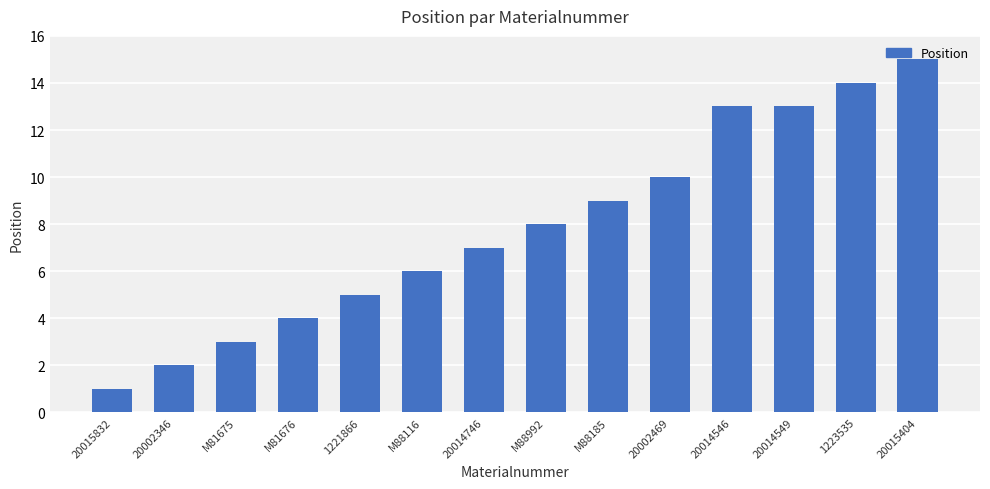

At which label is the value closest to 8?

M88992